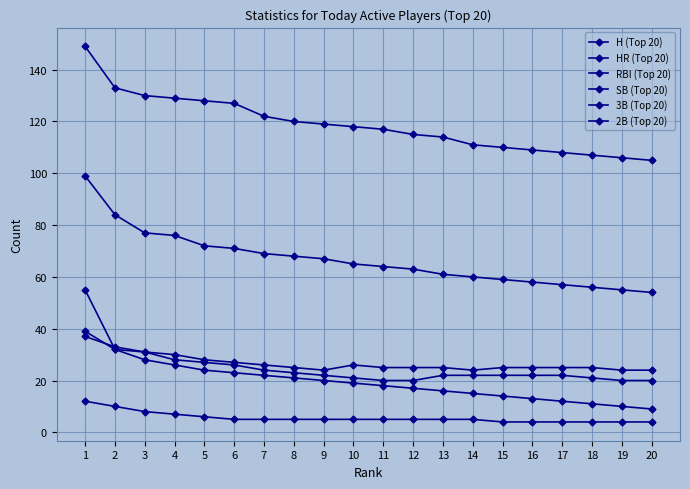

Reading right to left, extract all data points from this chart.

H (Top 20): 105	106	107	108	109	110	111	114	115	117	118	119	120	122	127	128	129	130	133	149
HR (Top 20): 20	20	21	22	22	22	22	22	20	20	21	22	23	24	26	27	28	31	32	39
RBI (Top 20): 54	55	56	57	58	59	60	61	63	64	65	67	68	69	71	72	76	77	84	99
SB (Top 20): 9	10	11	12	13	14	15	16	17	18	19	20	21	22	23	24	26	28	32	55
3B (Top 20): 4	4	4	4	4	4	5	5	5	5	5	5	5	5	5	6	7	8	10	12
2B (Top 20): 24	24	25	25	25	25	24	25	25	25	26	24	25	26	27	28	30	31	33	37